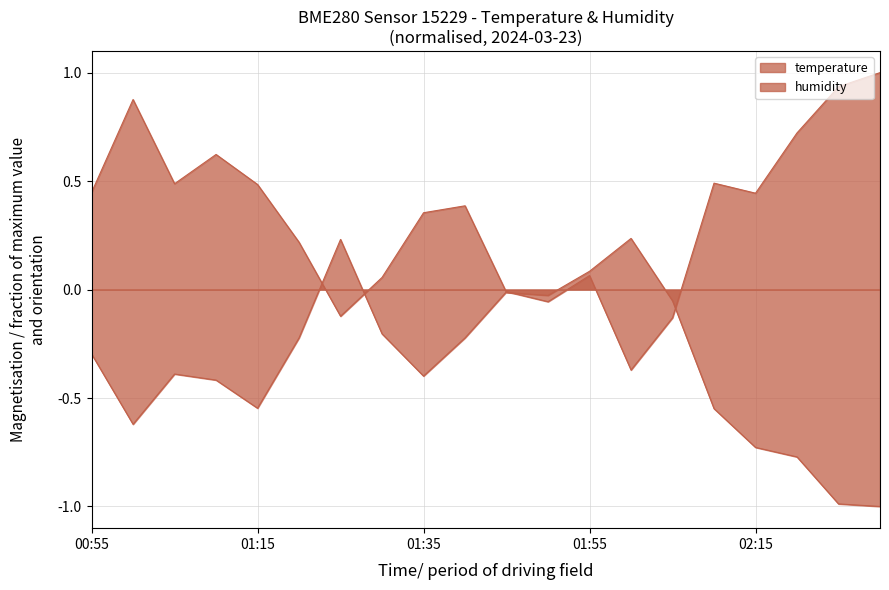

Does the chart display data point markers on the line(s)?

No